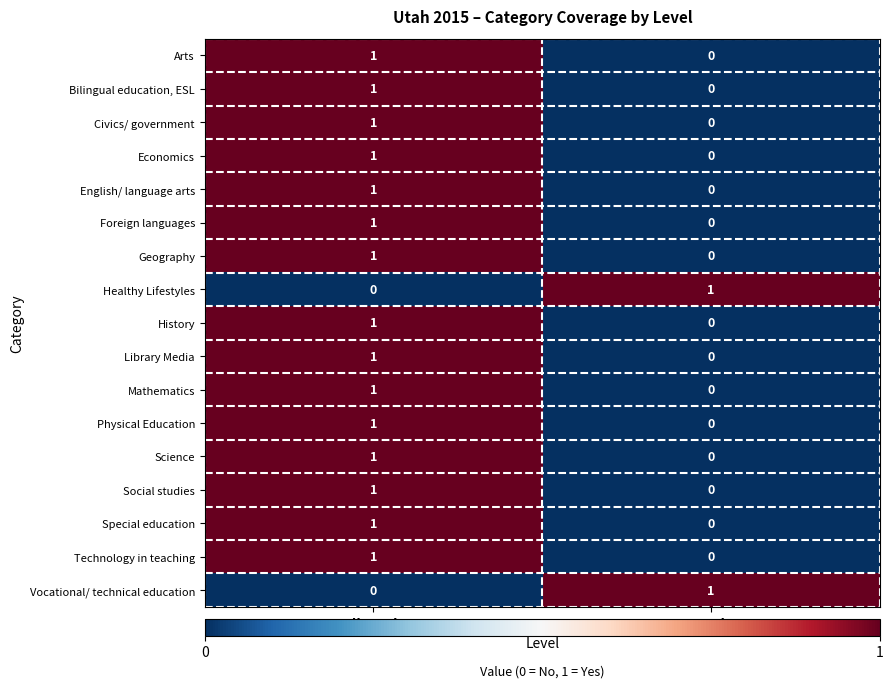

Count the number of data series in this chart.

17